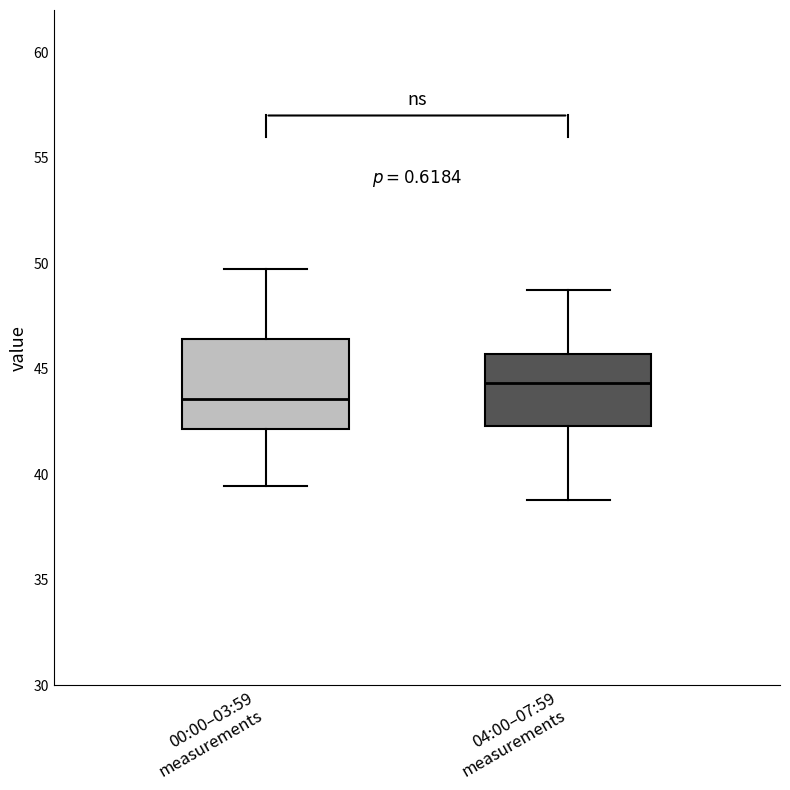

Reading left to right, transcribe this box plot: for each box, give where its median line is, the range the box spans, and where its two whiskers end, as read against the y-axis. The values are not printed on the chart, so give them approximately, as read against the axis.

00:00–03:59 measurements: median 43.5, box 42.0 to 46.5, whiskers 39.5 to 49.5
04:00–07:59 measurements: median 44.5, box 42.5 to 45.5, whiskers 39.0 to 48.5